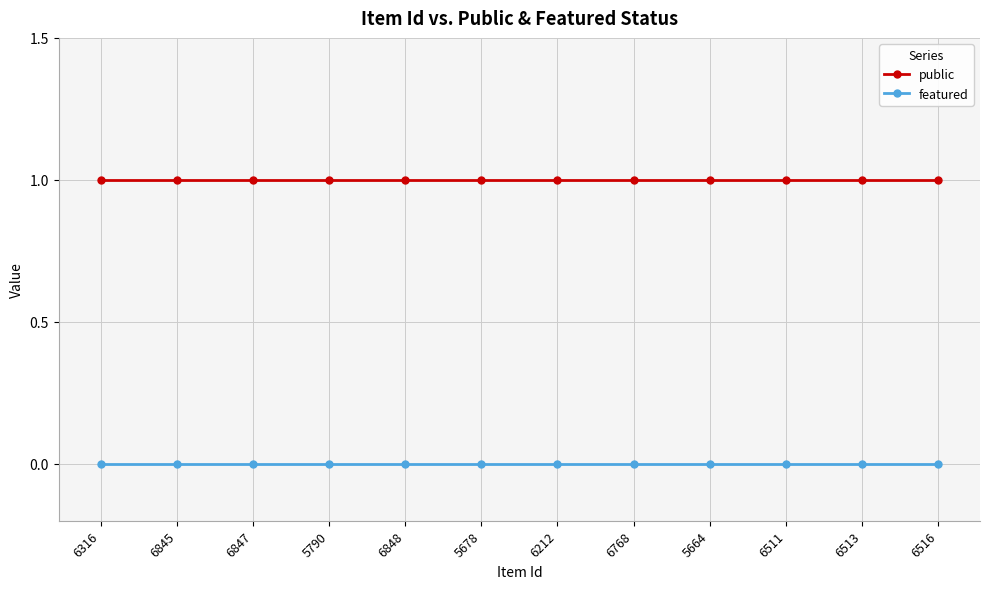

Which series has the largest total across all categories?

public